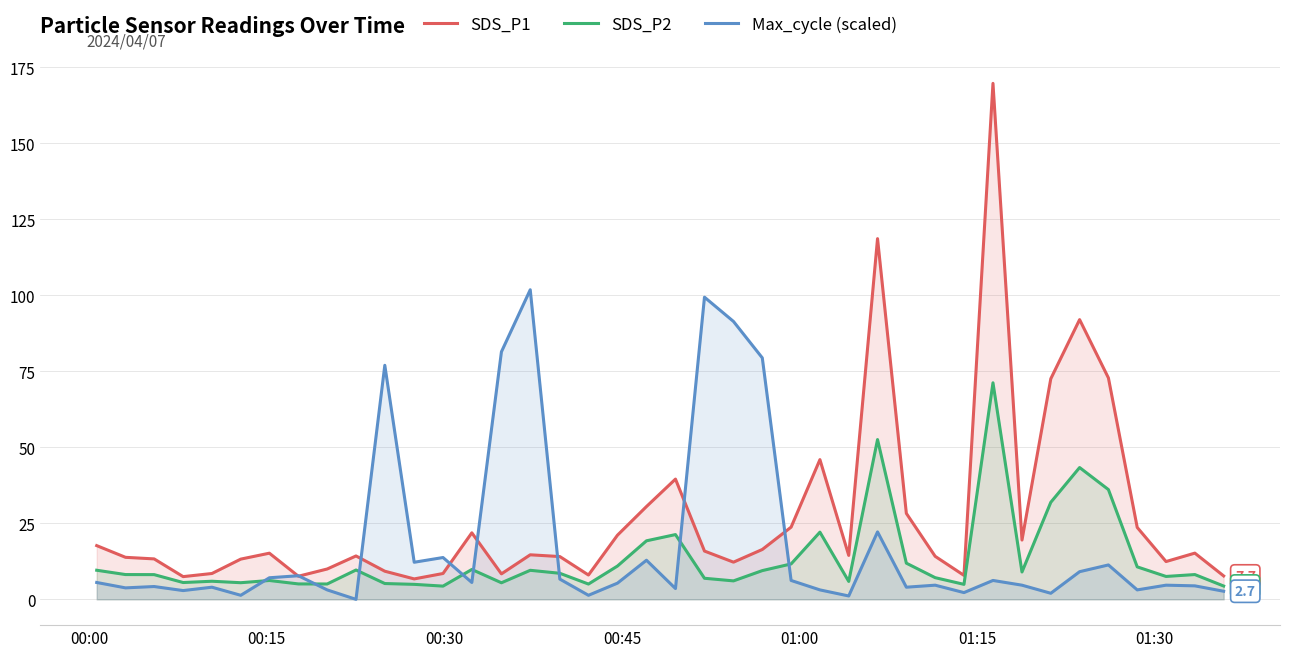

What is the maximum value for SDS_P1?

169.7